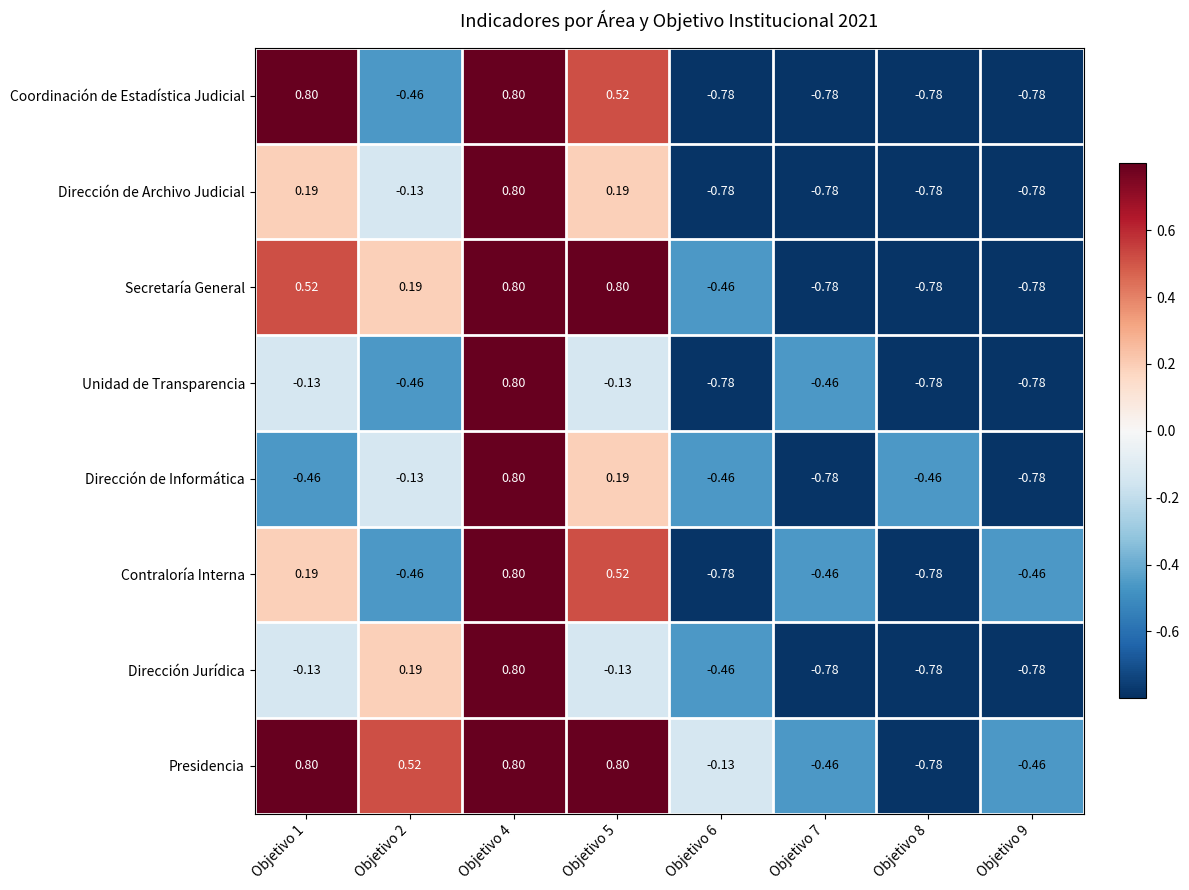

Which series changed the most between Objetivo 2 and Objetivo 7?

Presidencia